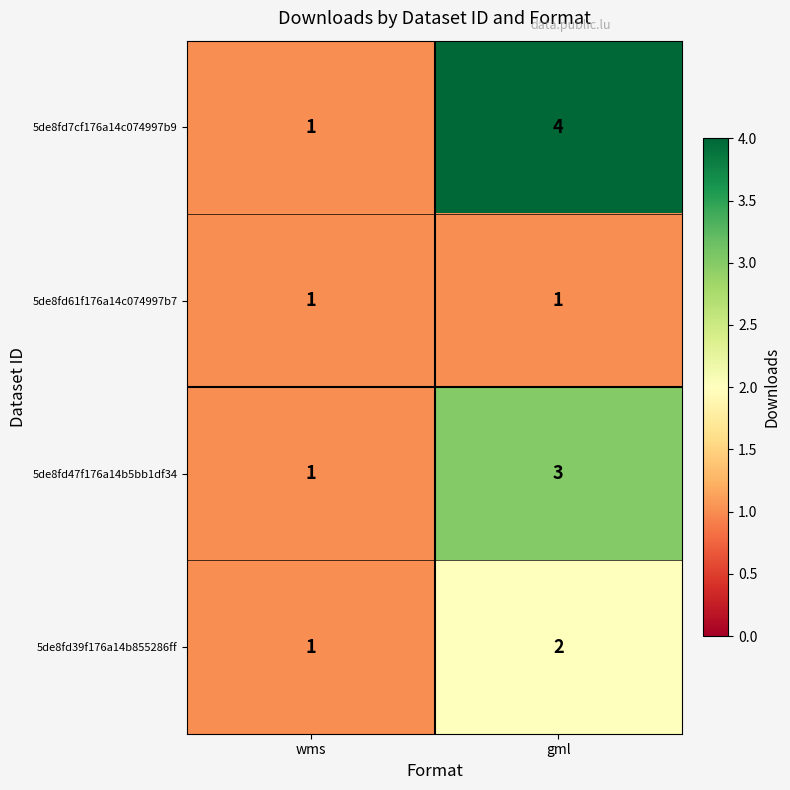

At which category is the sum across all series the highest?

gml